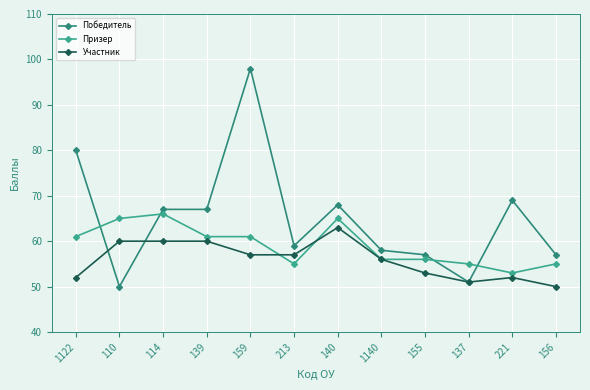

After their last crossing, which series has the higher values: Победитель or Призер?

Победитель